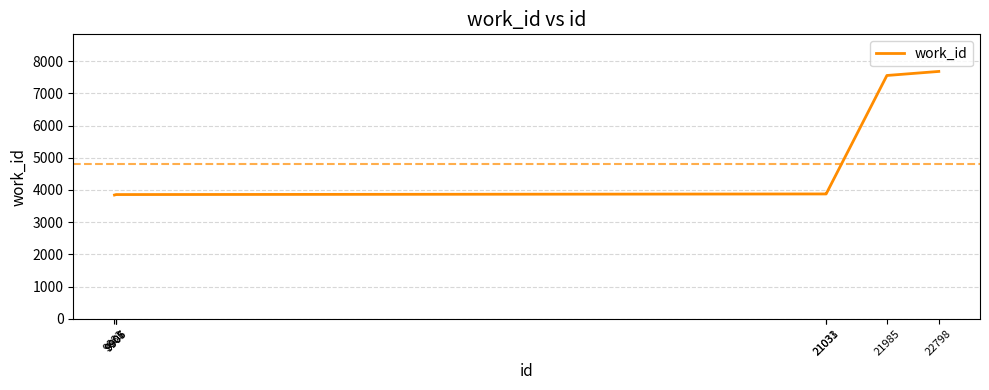

What is the sum of all values?

38401